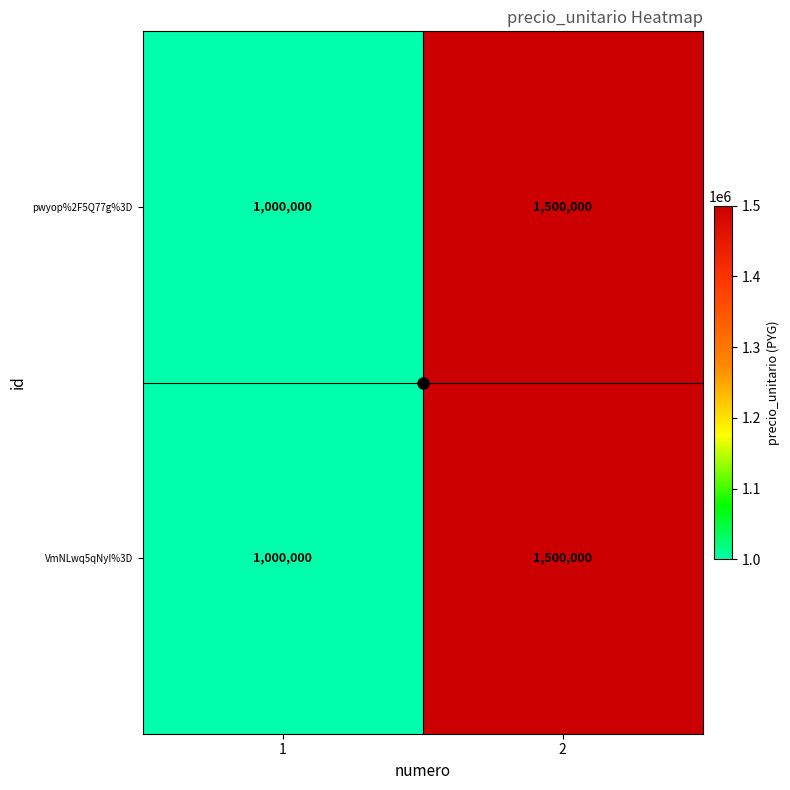

The pwyop%2F5Q77g%3D series shows 1500000 at 2. True or false?

True